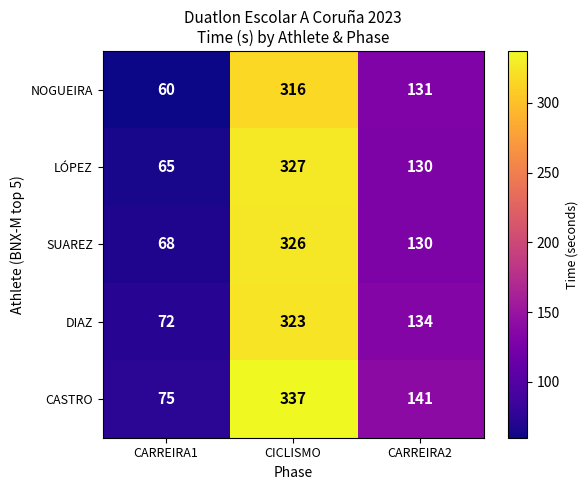

What is the difference between the DIAZ values at CICLISMO and CARREIRA2?

189